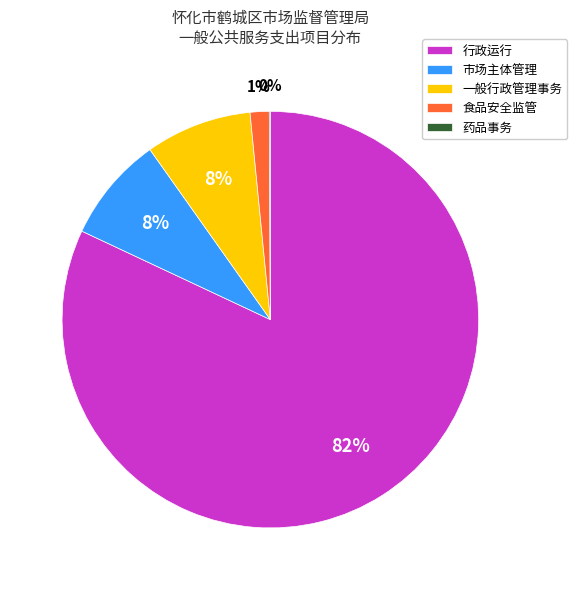

Do 行政运行 and 食品安全监管 together represent more than half of the pie?

Yes